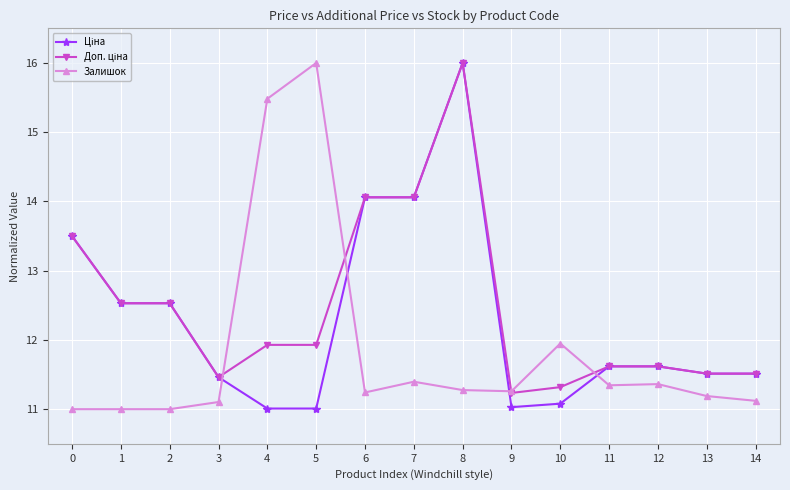

True or false: Залишок has a value of 6.4 at 12.

False